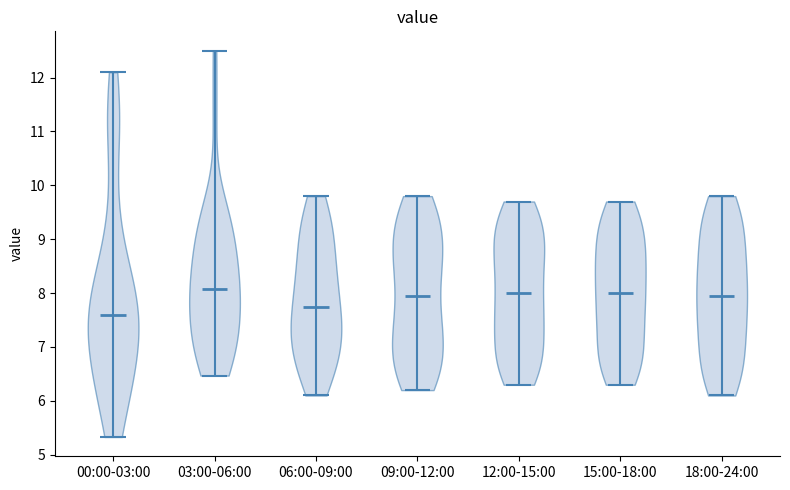

Reading left to right, read every violin against the y-axis: where its median line is, and the lowest and highest points it reaches. The values are not printed on the chart, so give them approximately, as read against the axis.

00:00-03:00: median line 7.6, lowest point 5.3, highest point 12.1
03:00-06:00: median line 8.1, lowest point 6.5, highest point 12.5
06:00-09:00: median line 7.8, lowest point 6.1, highest point 9.8
09:00-12:00: median line 8.0, lowest point 6.2, highest point 9.8
12:00-15:00: median line 8.0, lowest point 6.3, highest point 9.7
15:00-18:00: median line 8.0, lowest point 6.3, highest point 9.7
18:00-24:00: median line 8.0, lowest point 6.1, highest point 9.8